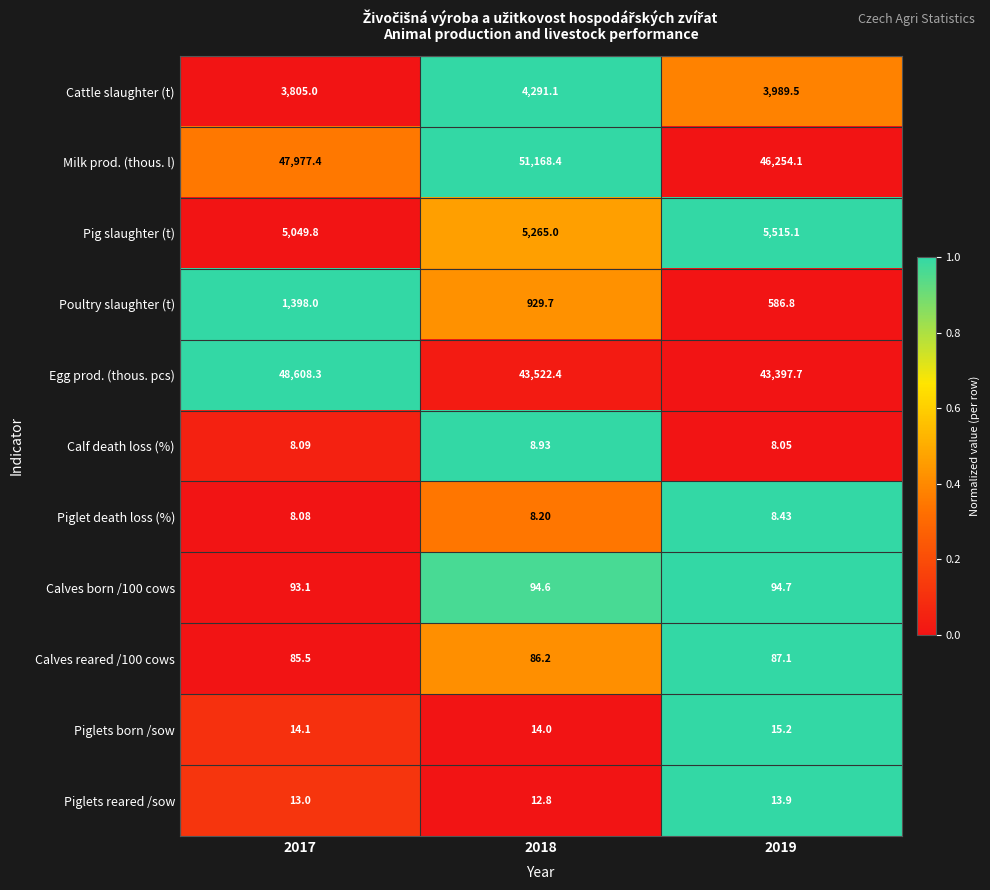

Rank the series at 2018 from highest to lowest value.

Milk prod. (thous. l), Egg prod. (thous. pcs), Pig slaughter (t), Cattle slaughter (t), Poultry slaughter (t), Calves born /100 cows, Calves reared /100 cows, Piglets born /sow, Piglets reared /sow, Calf death loss (%), Piglet death loss (%)